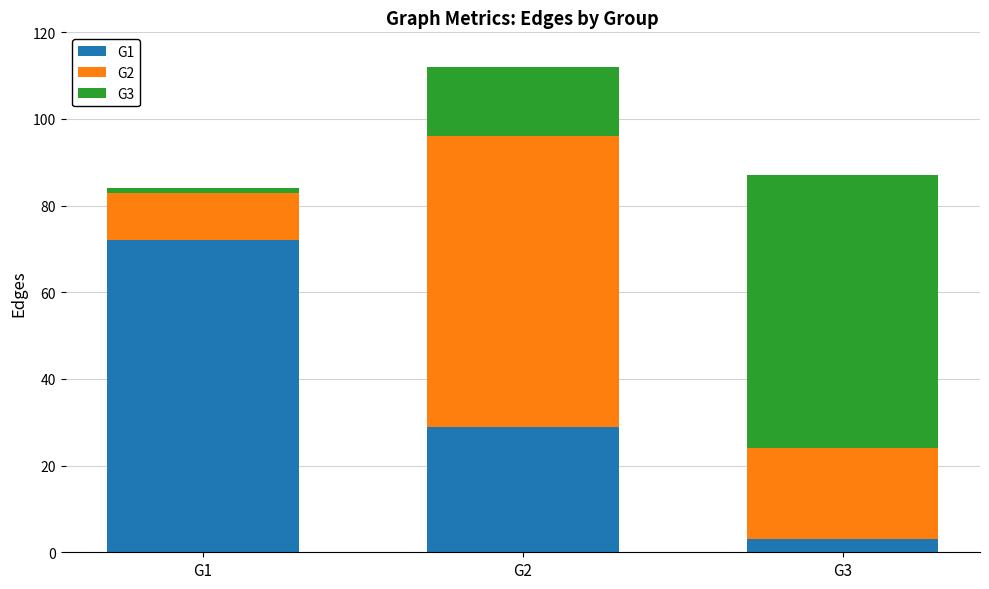

At which category is the sum across all series the highest?

G2